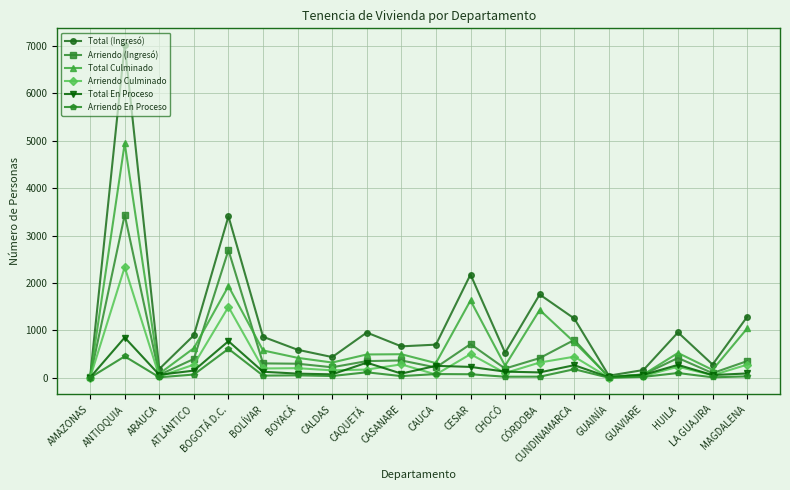

Which category has the highest value in the Arriendo Culminado series?

ANTIOQUIA